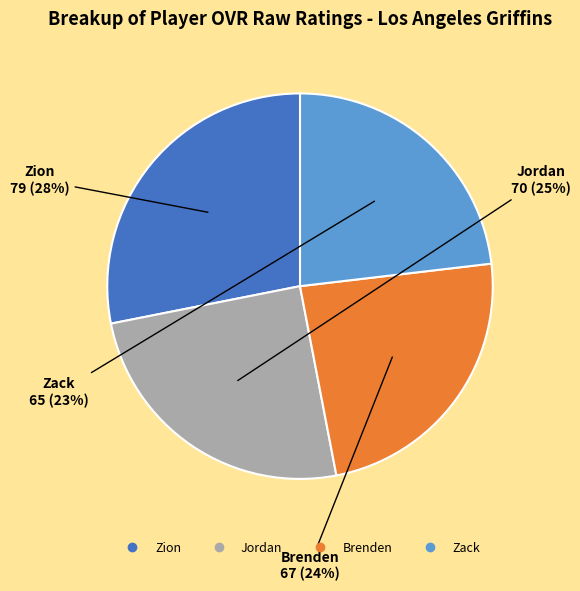

How many segments does this pie chart have?

4